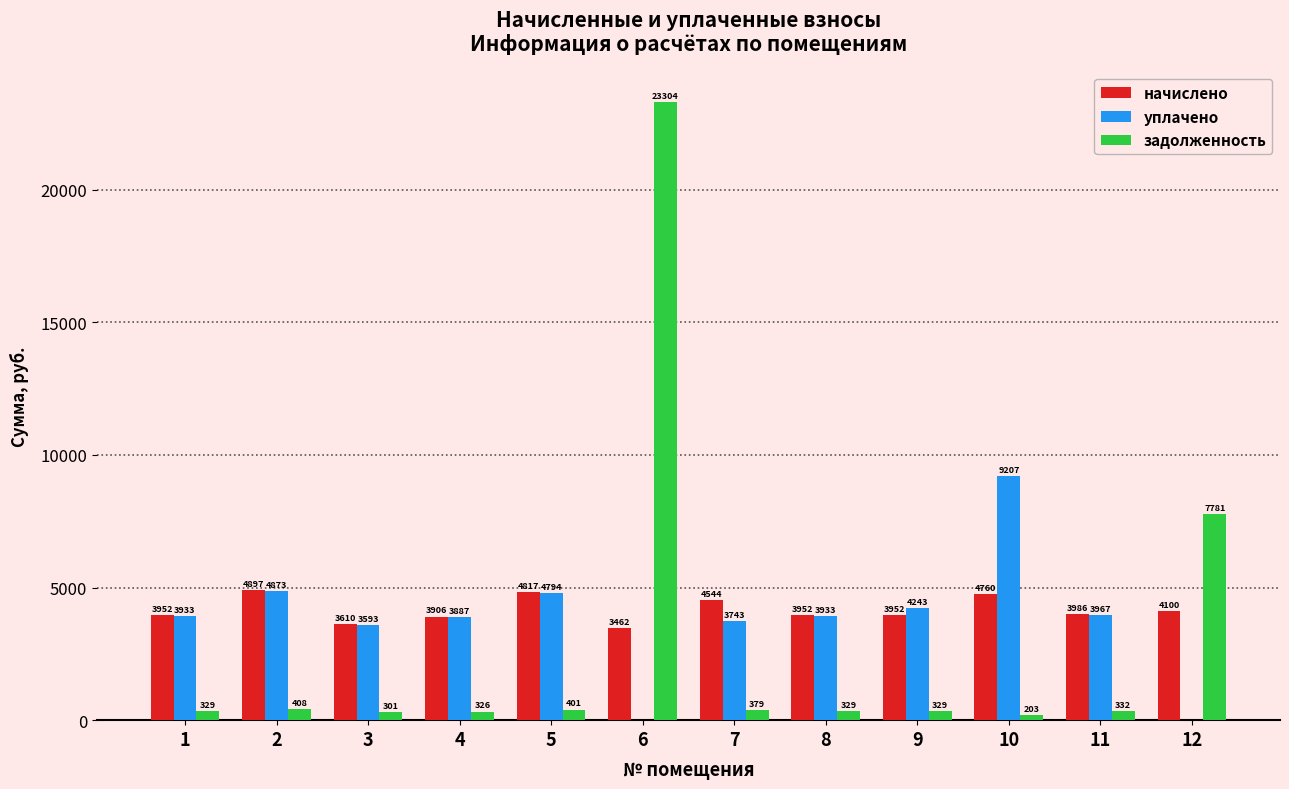

At which label is задолженность closest to 11753?

12